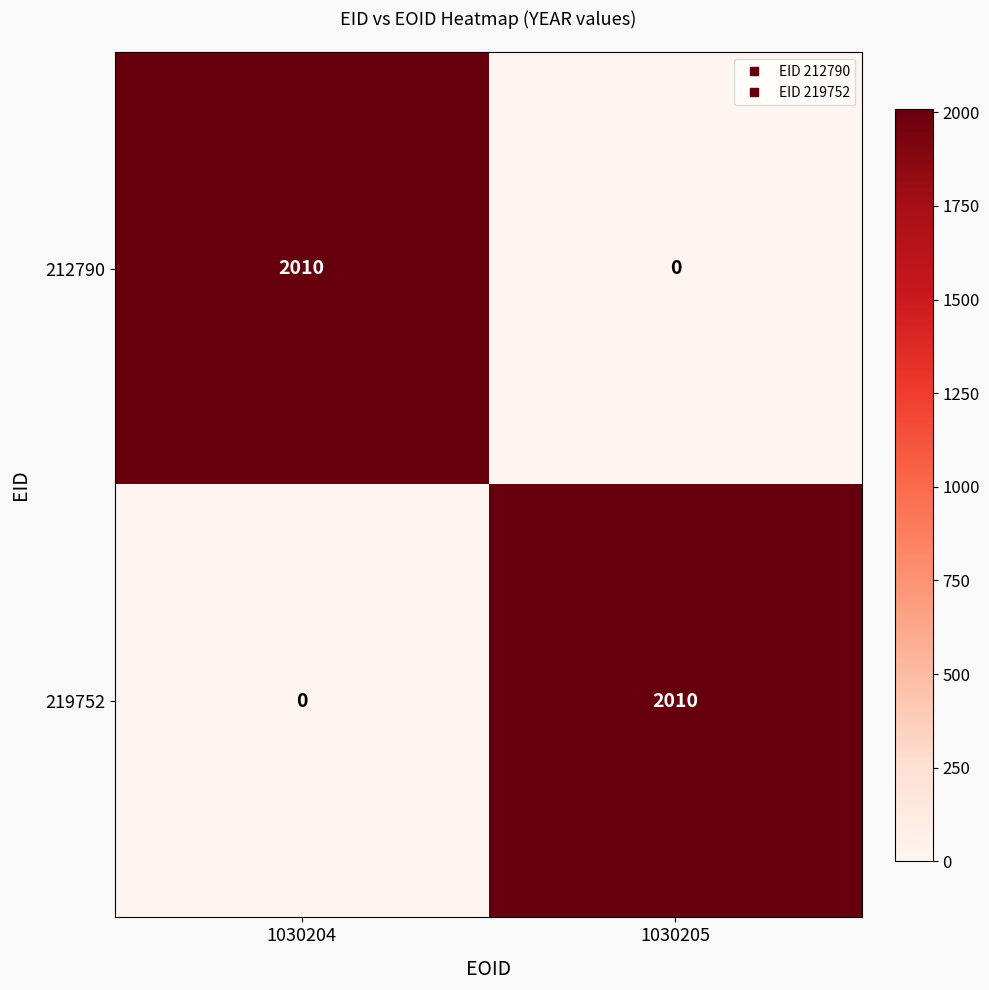

How many distinct data groups are displayed?

2